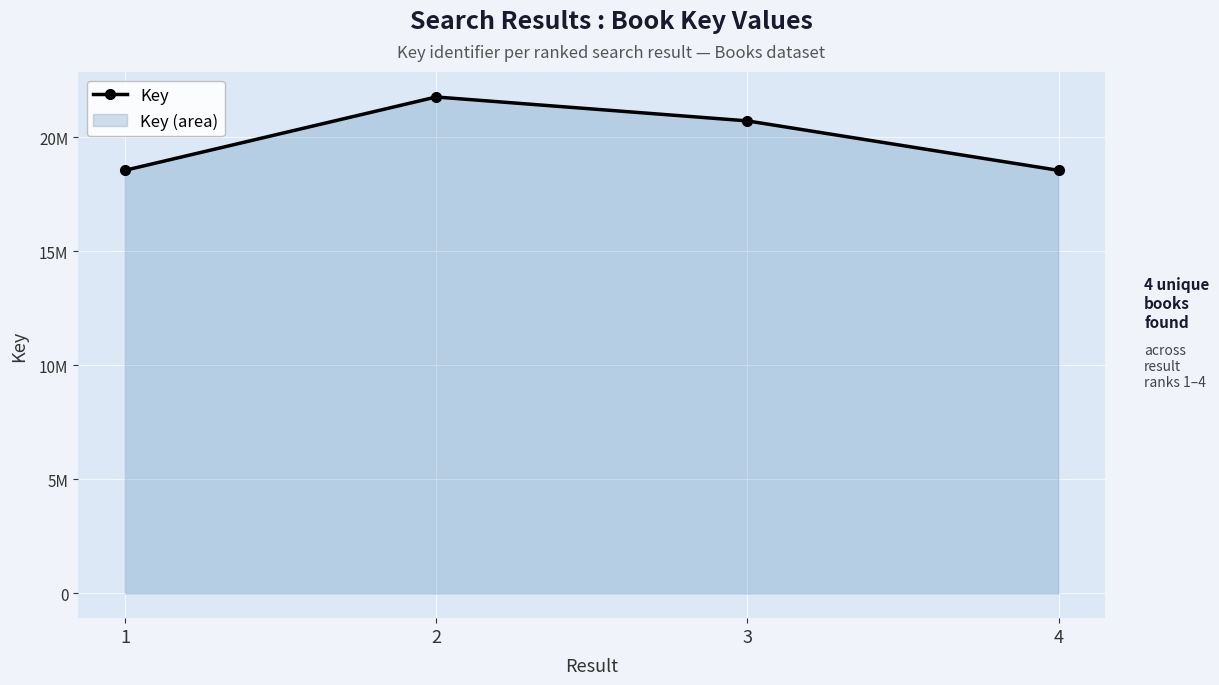

What is the smallest value displayed?

18545866